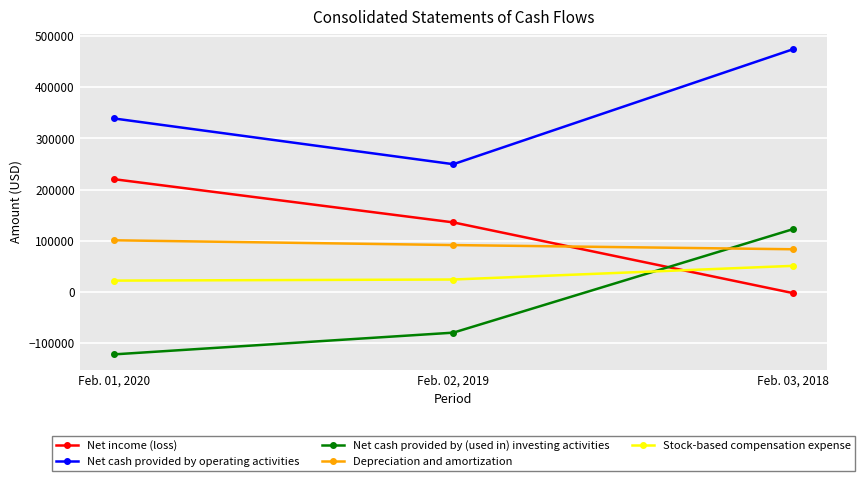

Which series changed the most between Feb. 02, 2019 and Feb. 03, 2018?

Net cash provided by operating activities